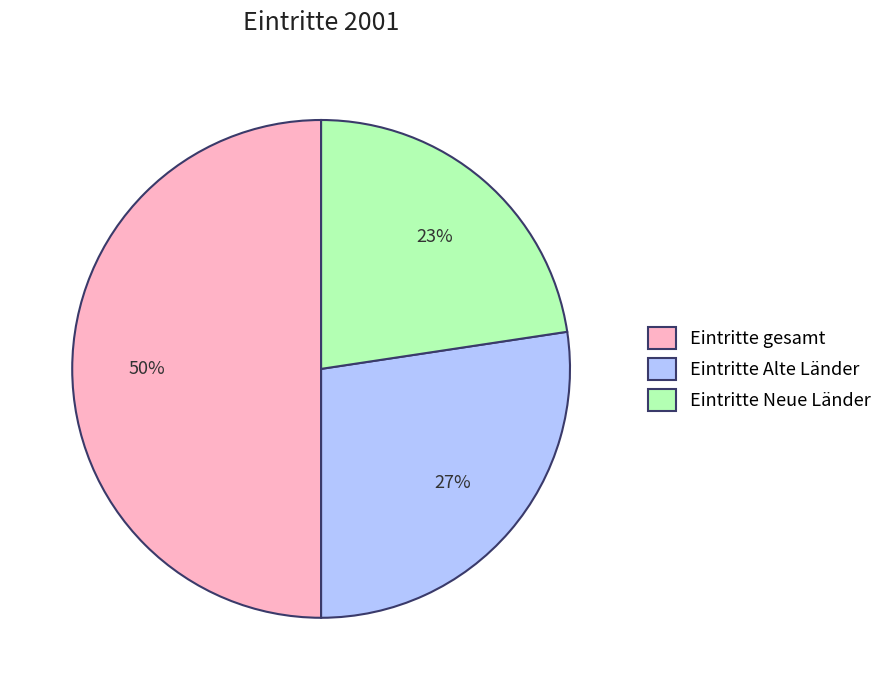

True or false: Eintritte gesamt accounts for 63% of the total.

False